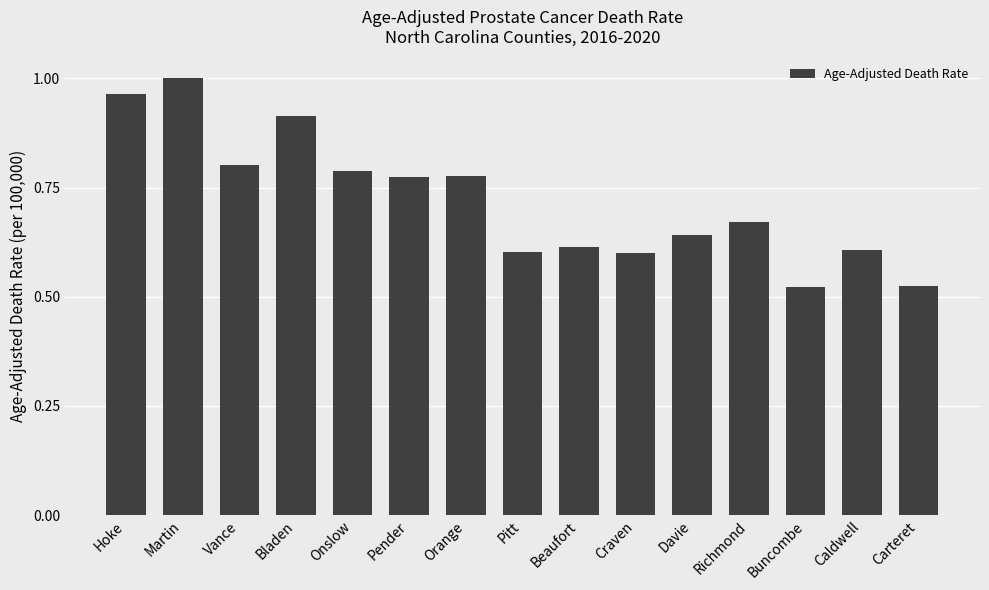

What is the sum of all values?

10.8